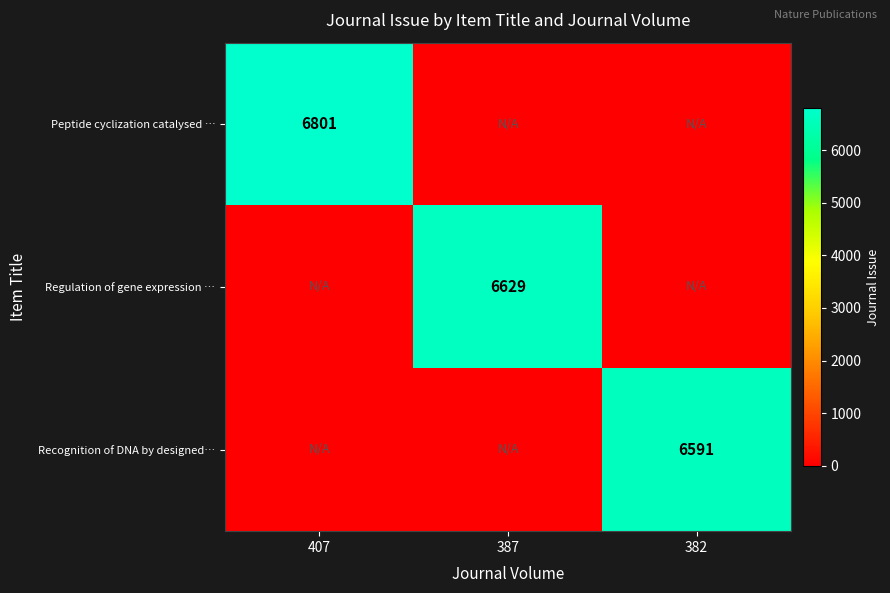

True or false: Recognition of DNA by designed… has a value of 6591 at 382.

True